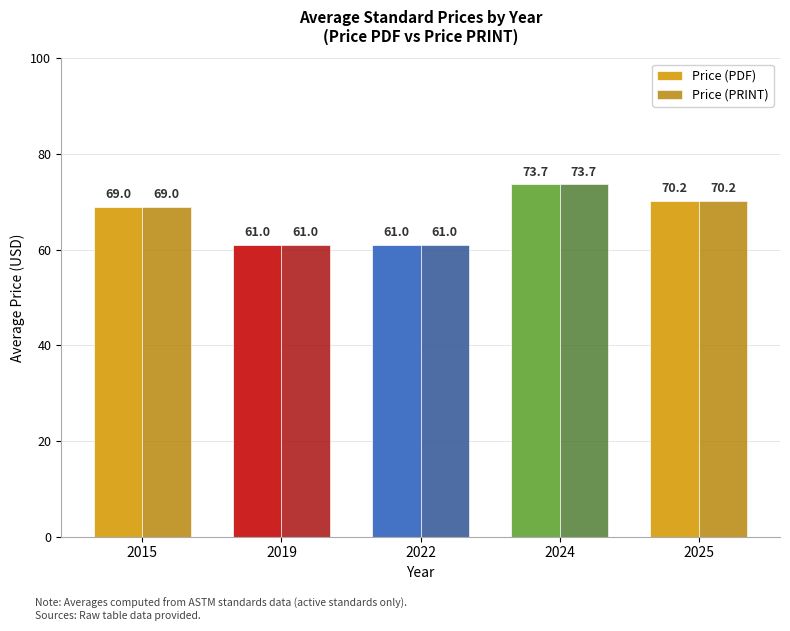

What value does the Price (PRINT) series have at 2025?

70.2